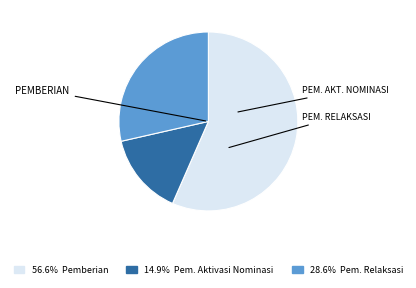

Is there a majority slice in this chart?

Yes